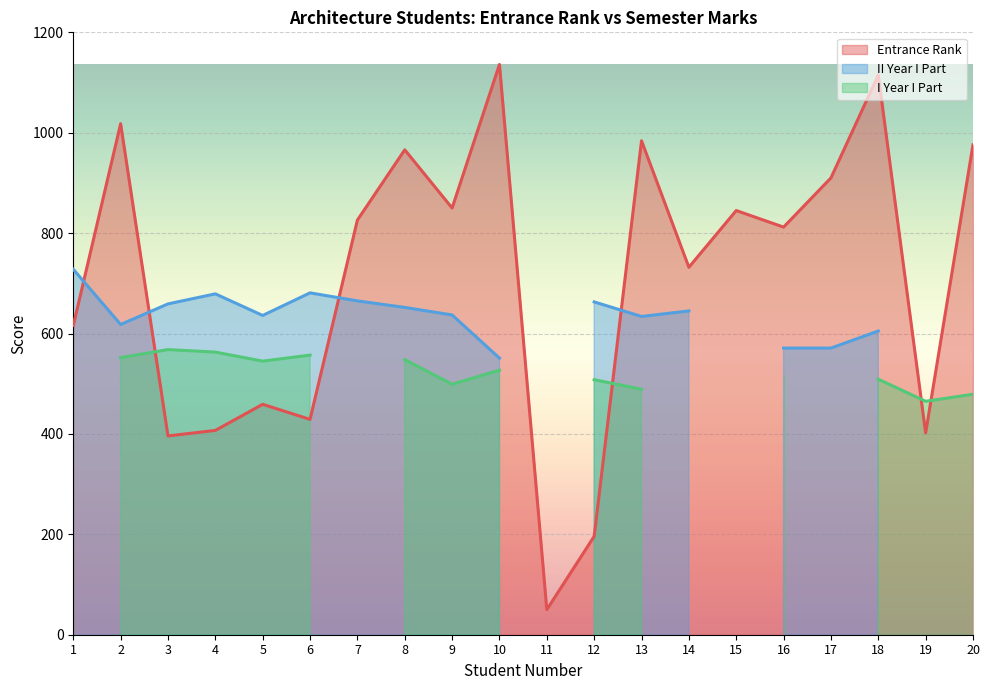

True or false: Entrance Rank and I Year I Part intersect in this chart.

True